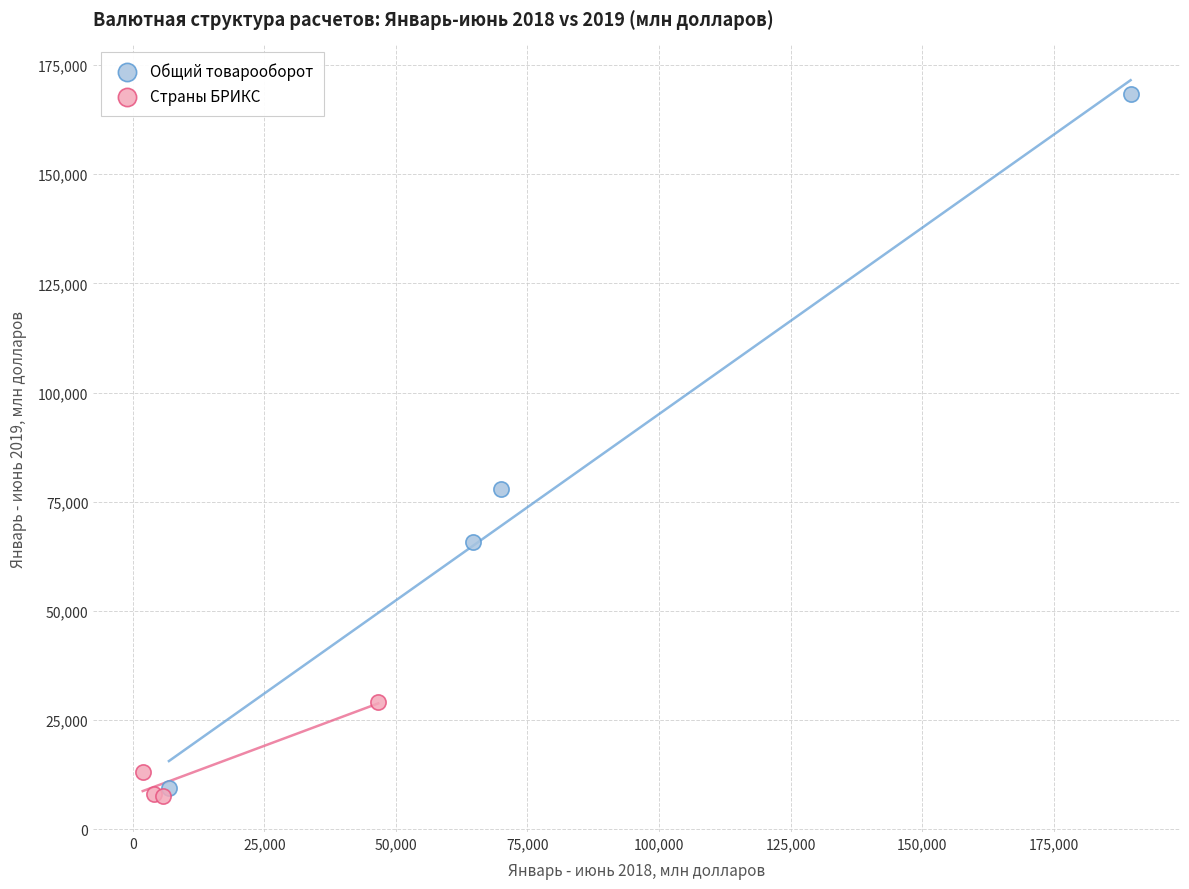

Which series contains the highest Y value?

Общий товарооборот